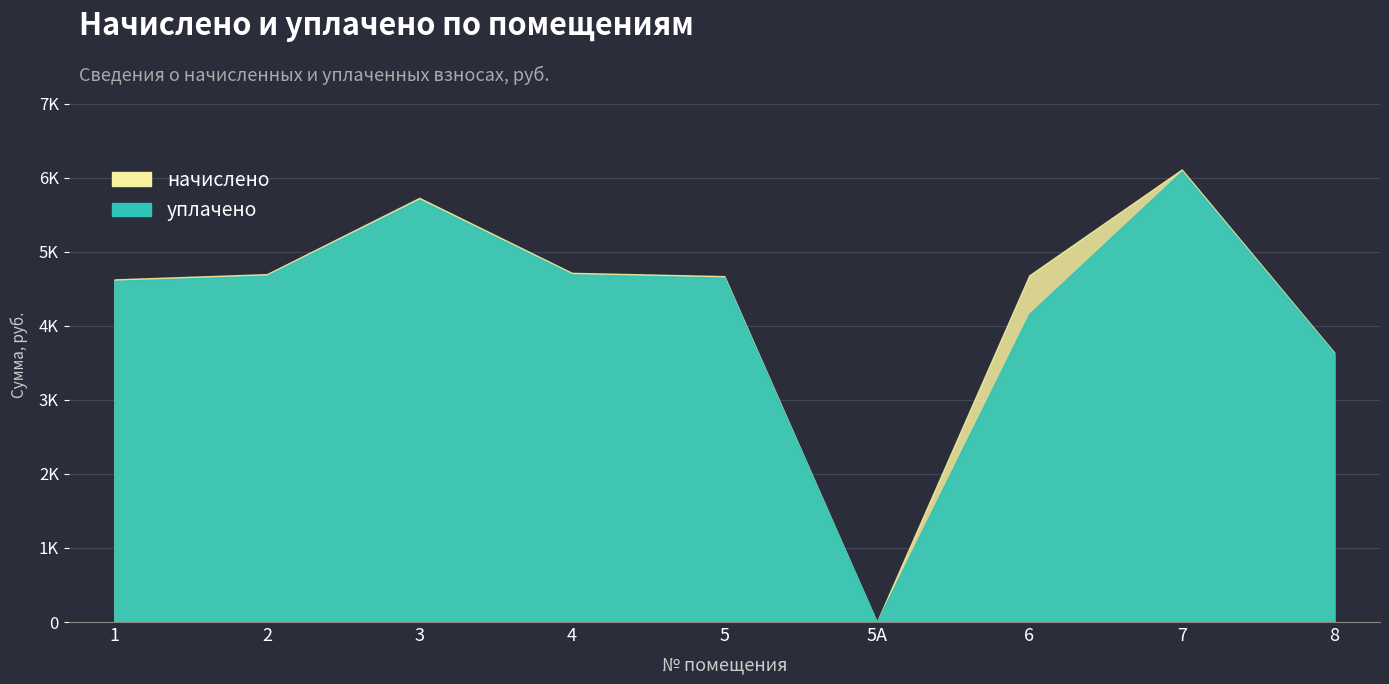

Where is начислено nearest to the value 3056?

8